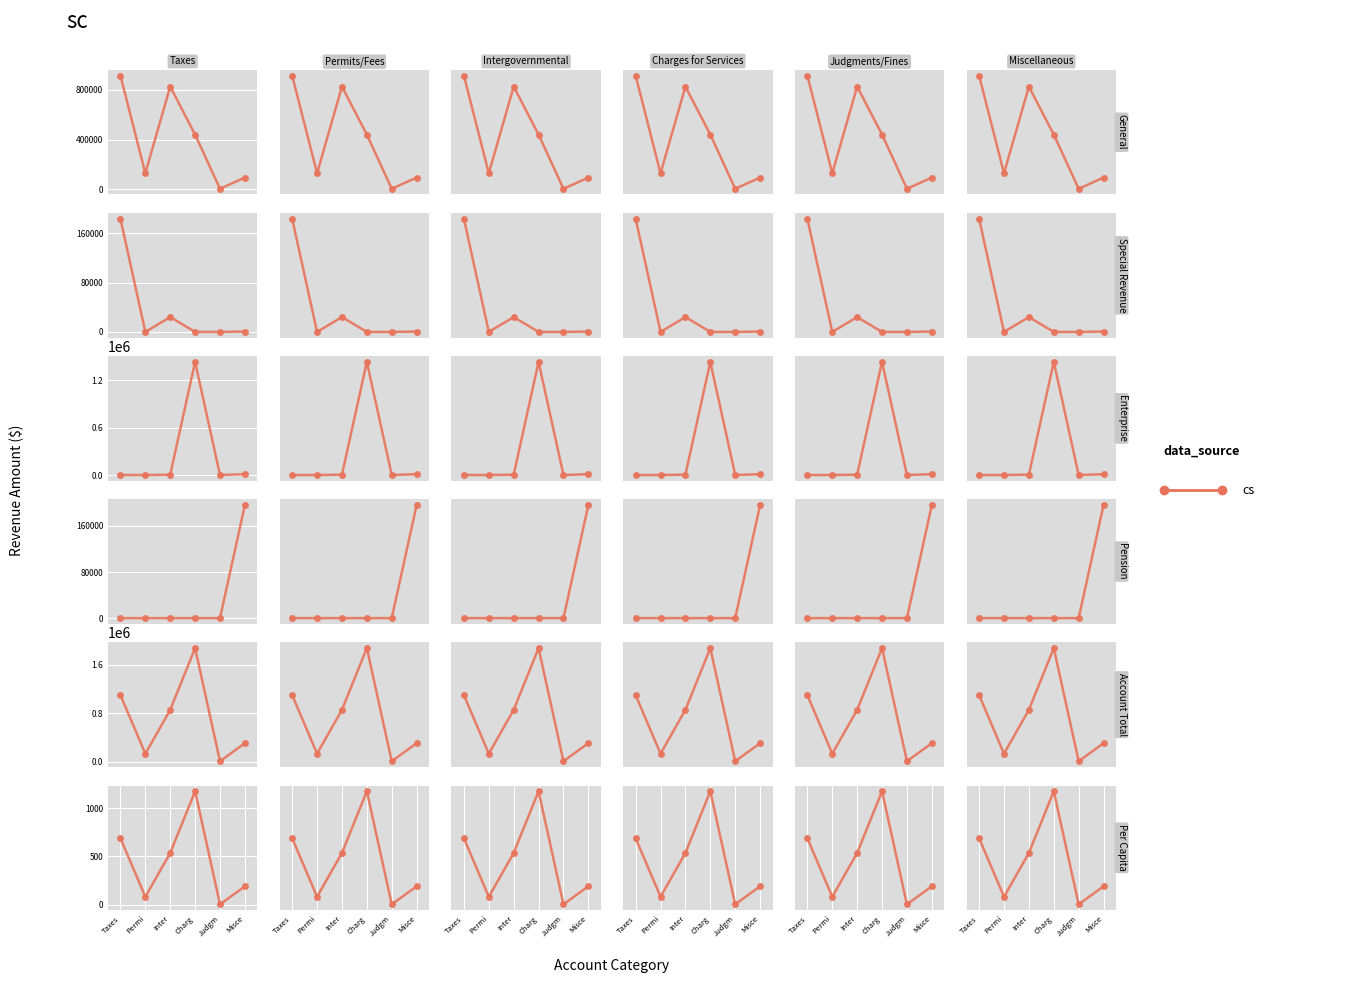

True or false: General and Per Capita intersect in this chart.

False